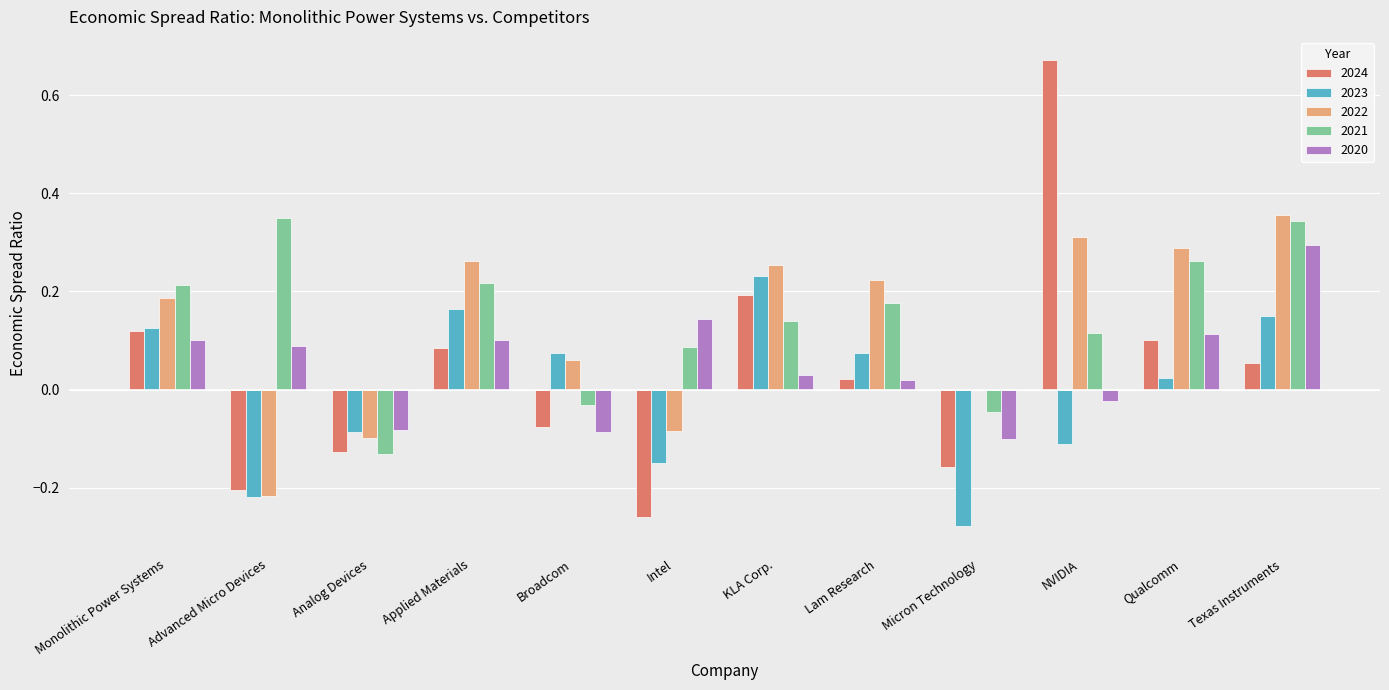

Which series has the largest total across all categories?

2021